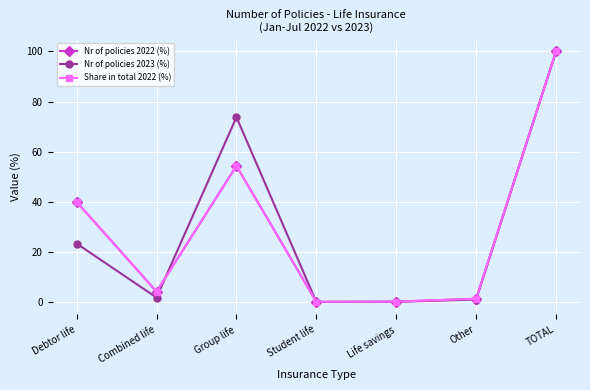

Where does the Nr of policies 2023 (%) series first go above 1?

Debtor life